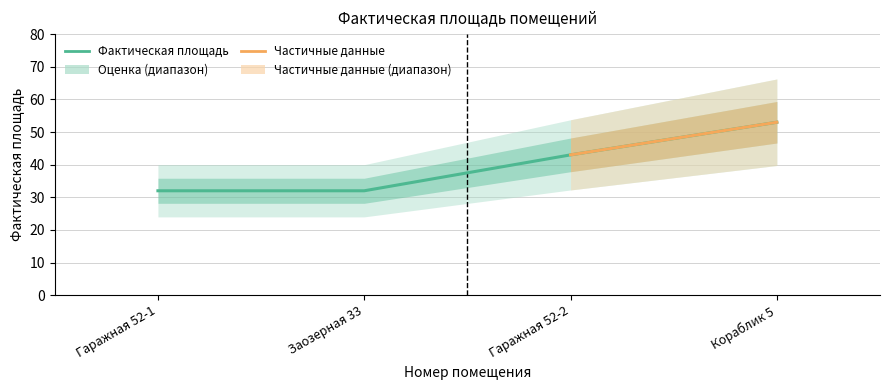

Reading right to left, transcribe all the data shown in this chart.

53	43	32	32